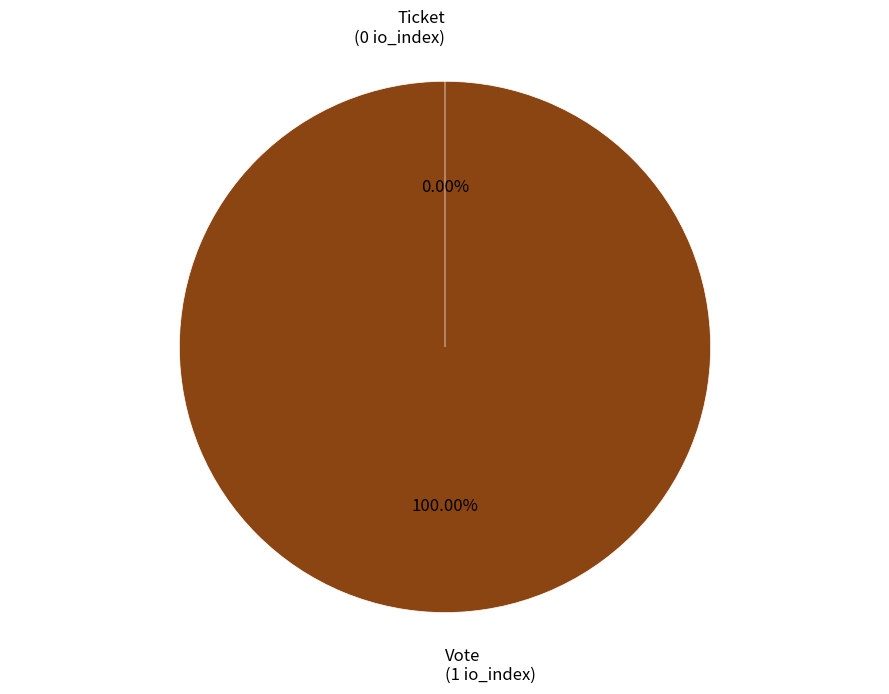

Which slice is the smallest?

Ticket